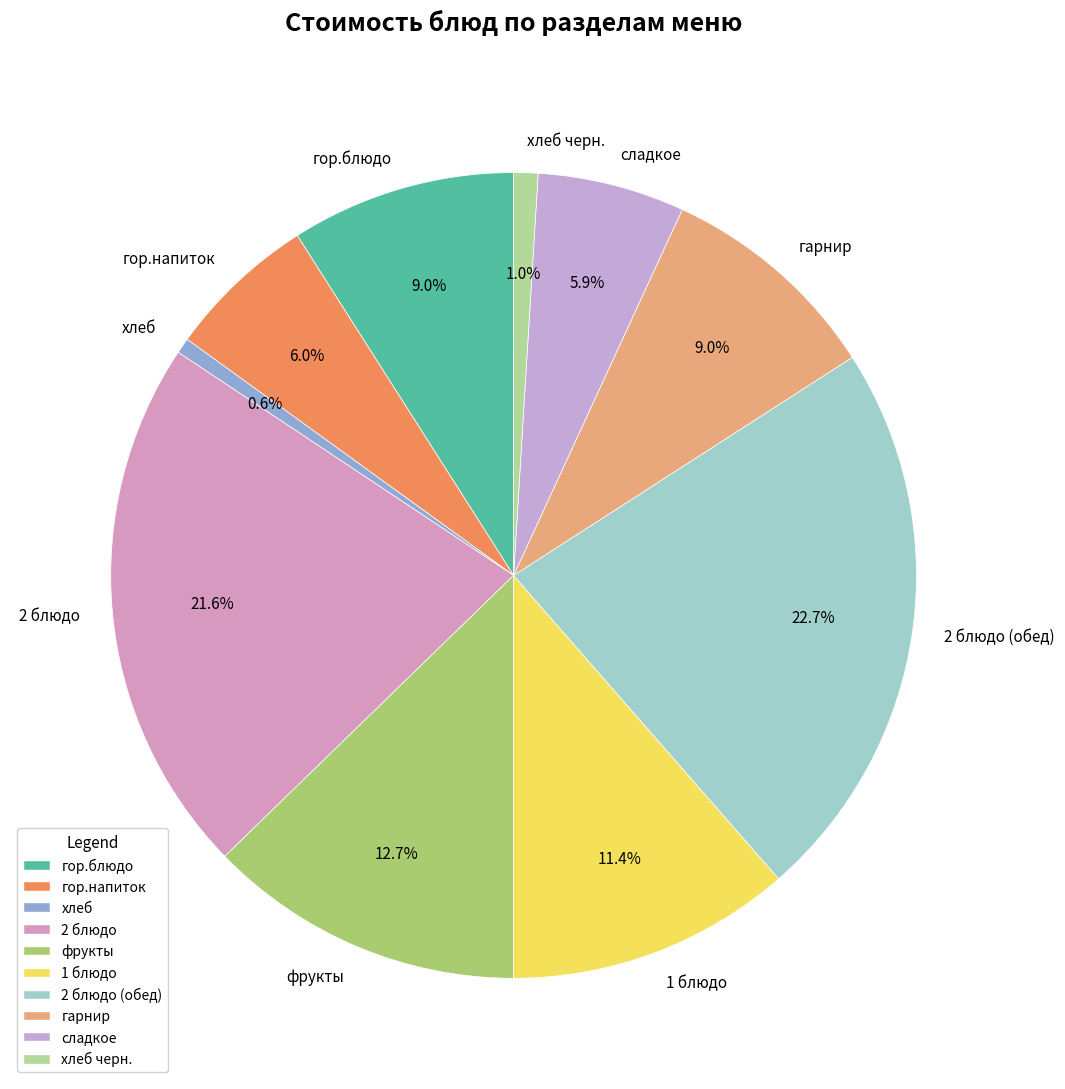

Which slice is the largest?

2 блюдо (обед)